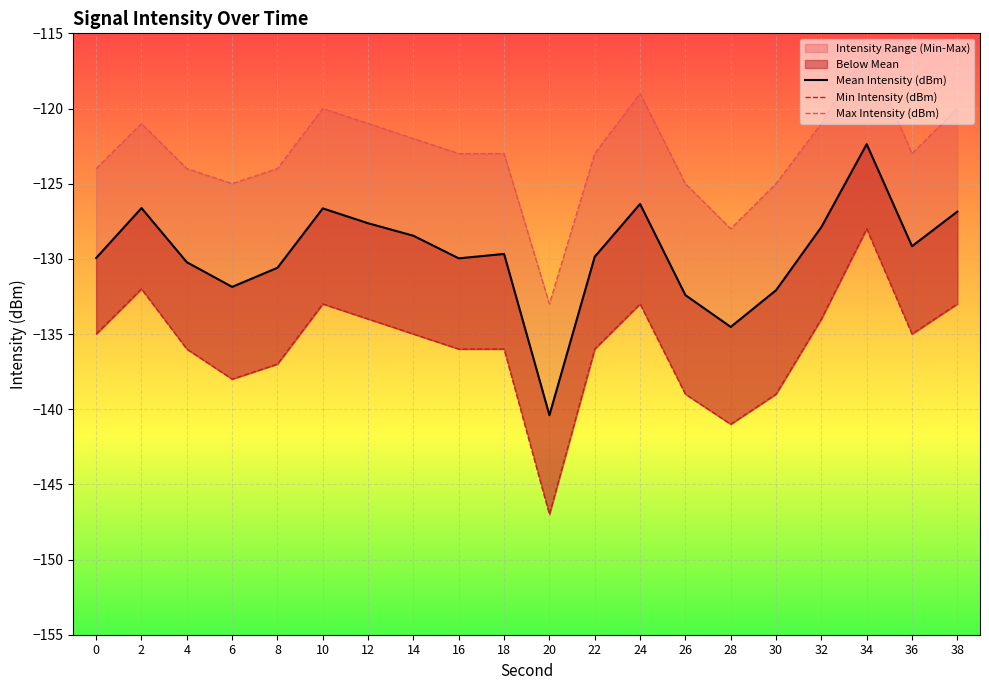

List the series in order of their overall mean, highest first.

Max Intensity (dBm), Mean Intensity (dBm), Min Intensity (dBm)